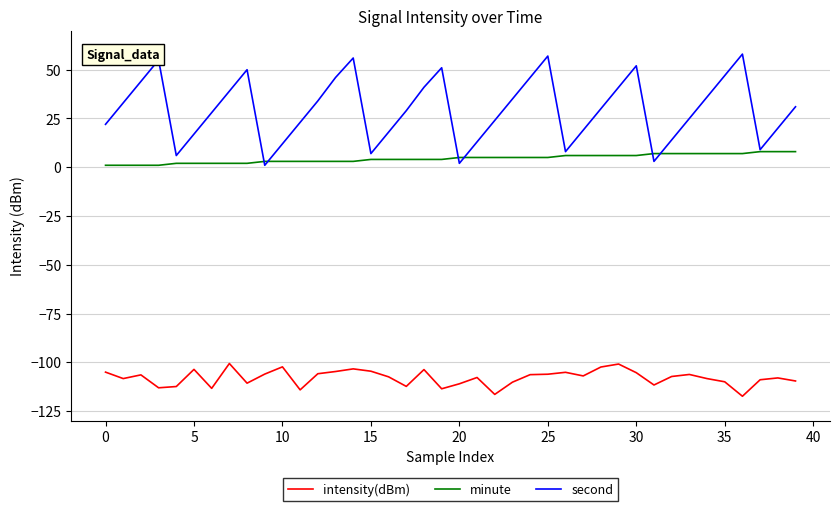

What is the difference between the second highest and second lowest values in the intensity(dBm) series?

15.6